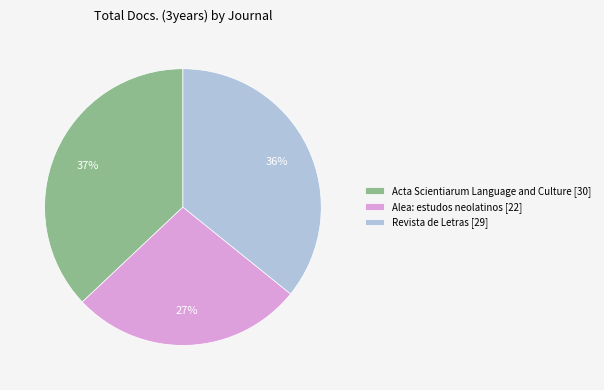

To the nearest percent, what portion does Alea: estudos neolatinos represent?

27%